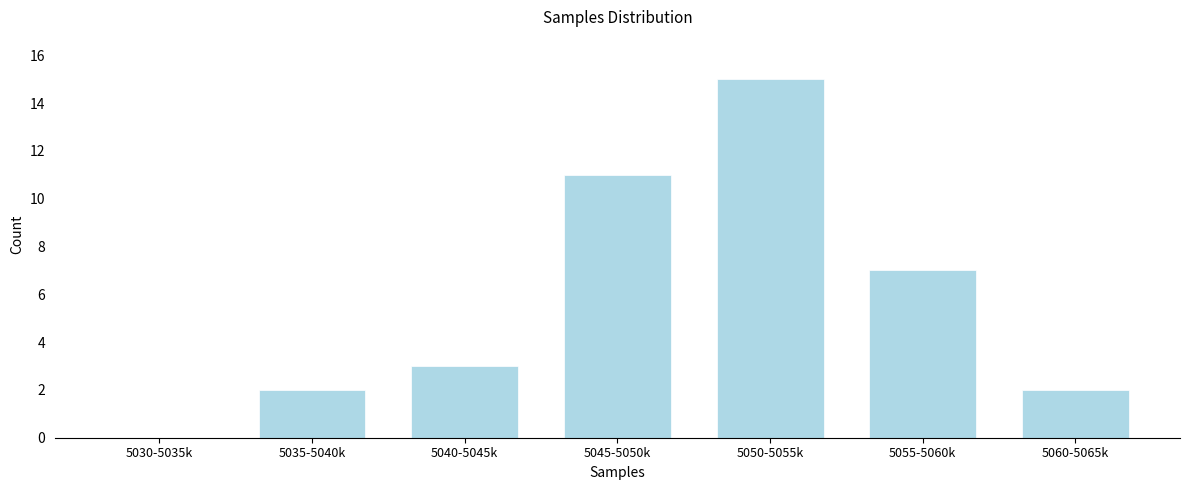

Reading right to left, what are all the values shown in this chart?

5060-5065k=2	5055-5060k=7	5050-5055k=15	5045-5050k=11	5040-5045k=3	5035-5040k=2	5030-5035k=0